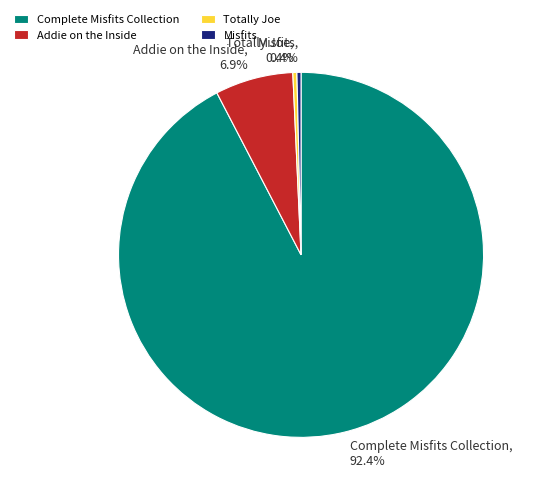

True or false: Complete Misfits Collection accounts for 99% of the total.

False